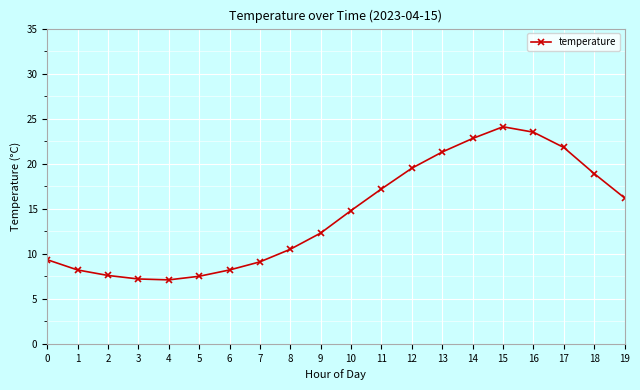

What is the greatest value displayed?

24.1